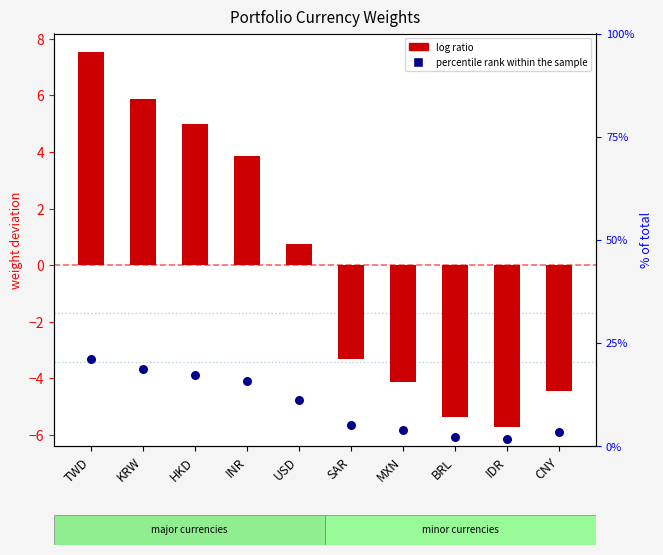

At how many categories does at least one series exceed 9?

5